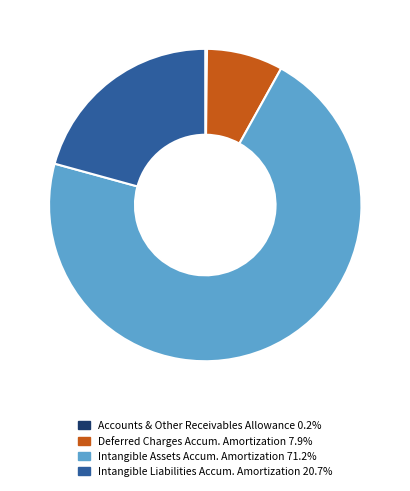

Is Intangible Assets Accum. Amortization 71.2% the majority of the pie?

Yes